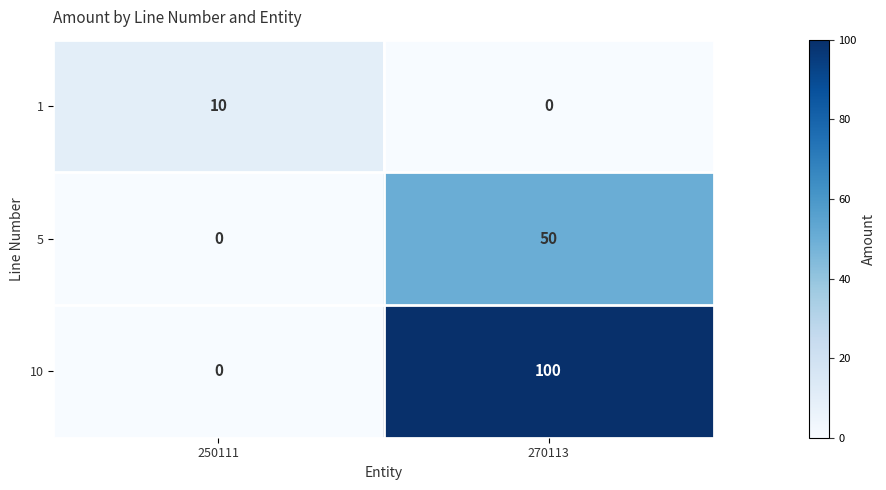

The value of 10 at 270113 is 145. True or false?

False